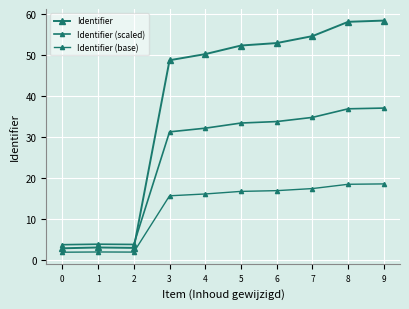

Which series has the largest total across all categories?

Identifier